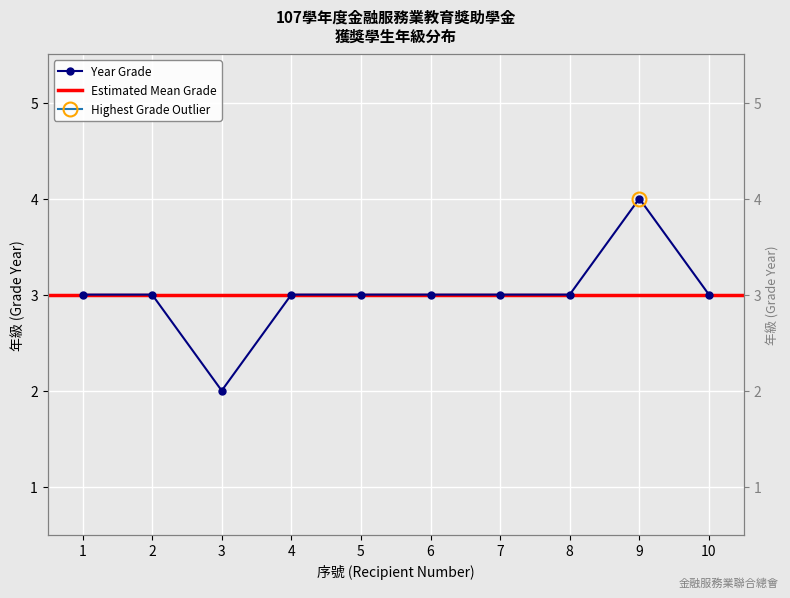

True or false: the data has more than 1 interior local peaks.

False